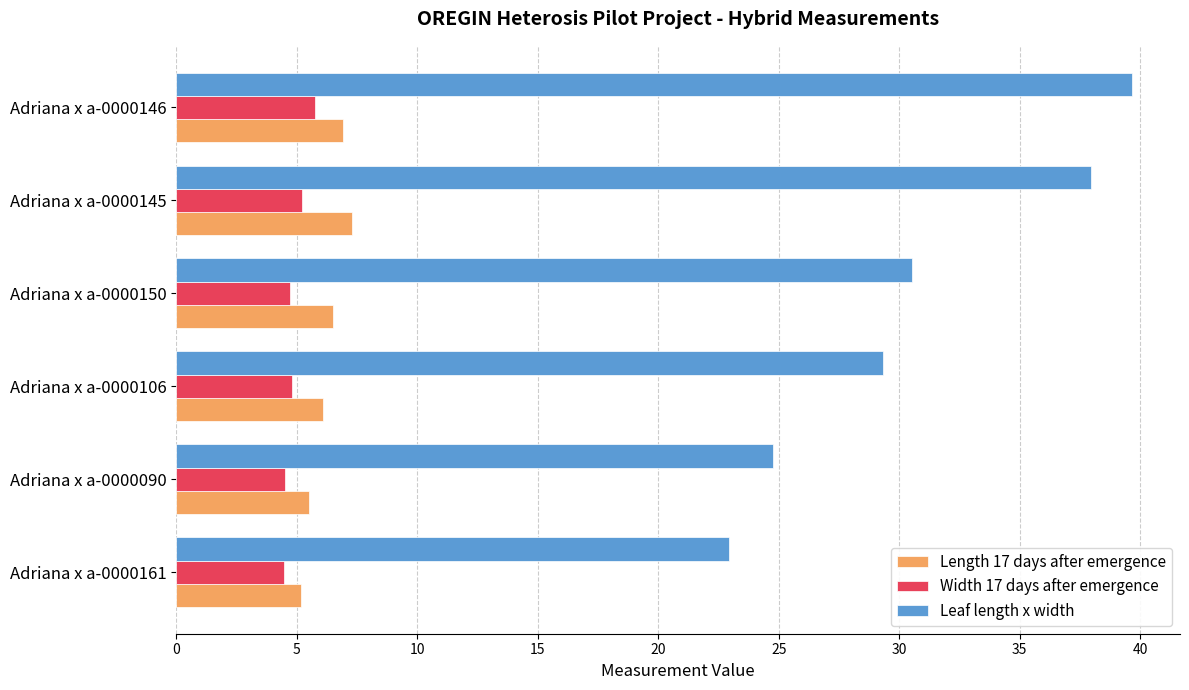

Where is Leaf length x width nearest to the value 31?

Adriana x a-0000150